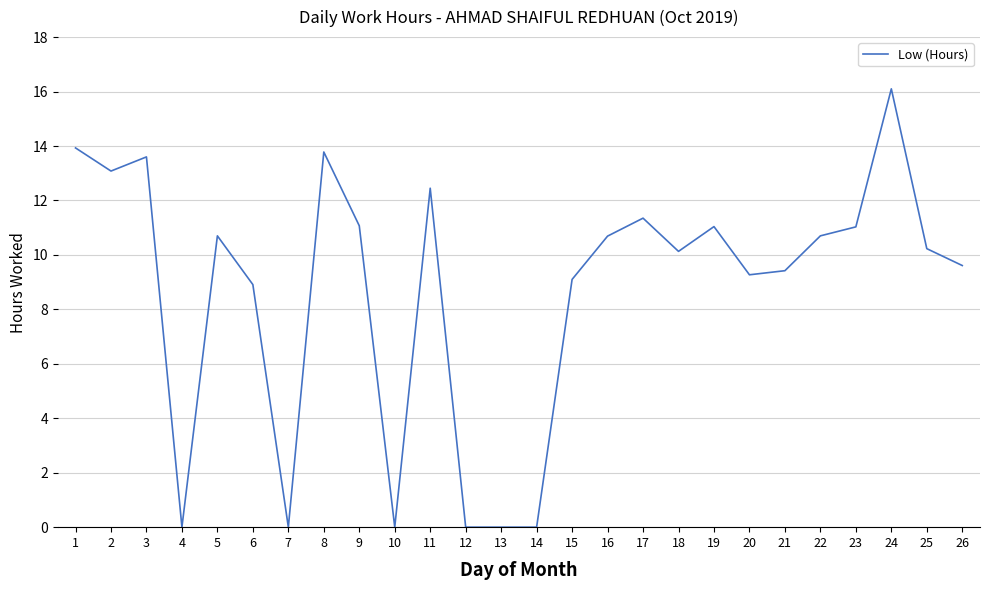

Between 5 and 15, which is larger?

5